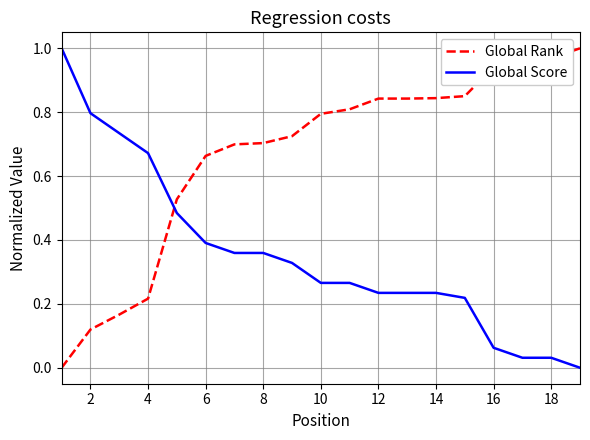

At how many categories does at least one series exceed 0?

19